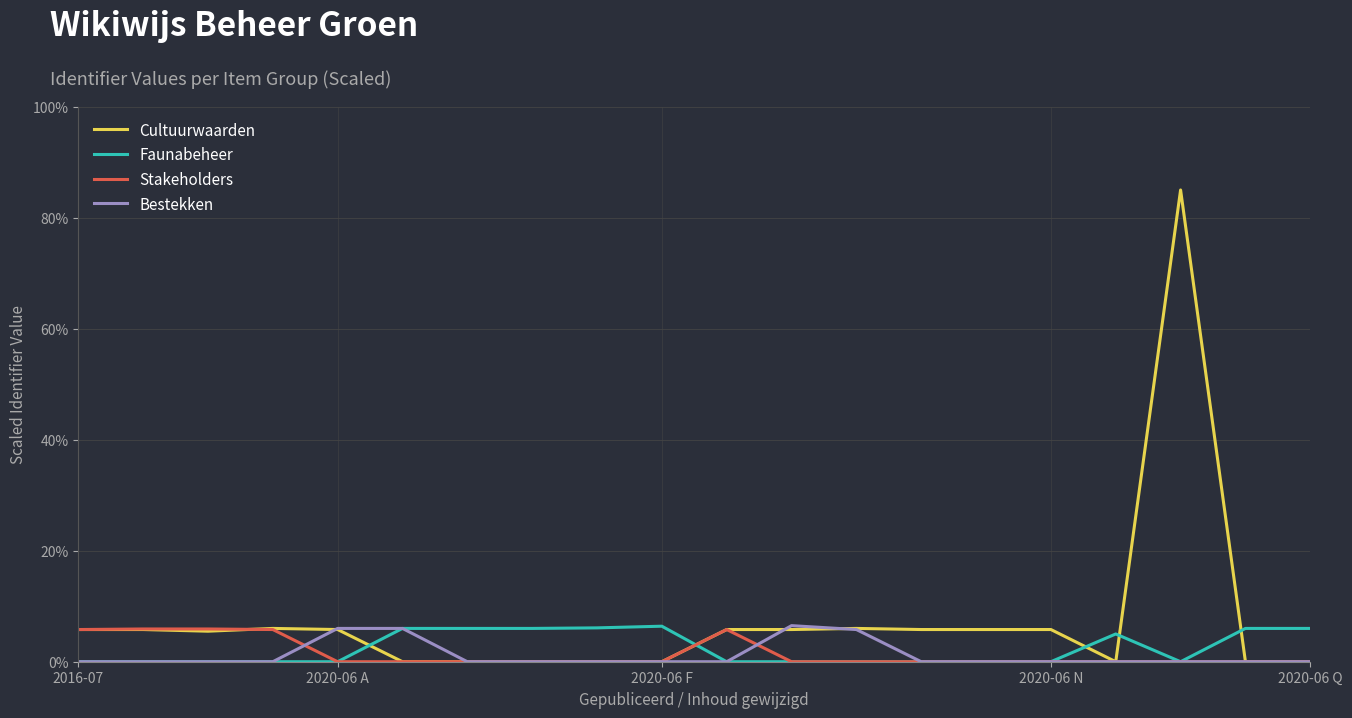

What are all the series names shown in the legend?

Cultuurwaarden, Faunabeheer, Stakeholders, Bestekken